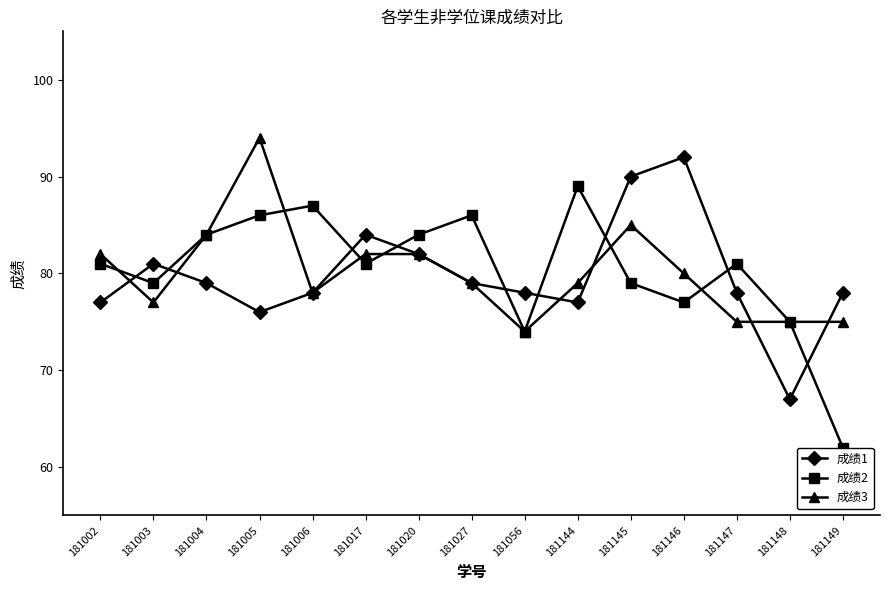

What is the value of the 成绩1 point at the 6th from the left?

84